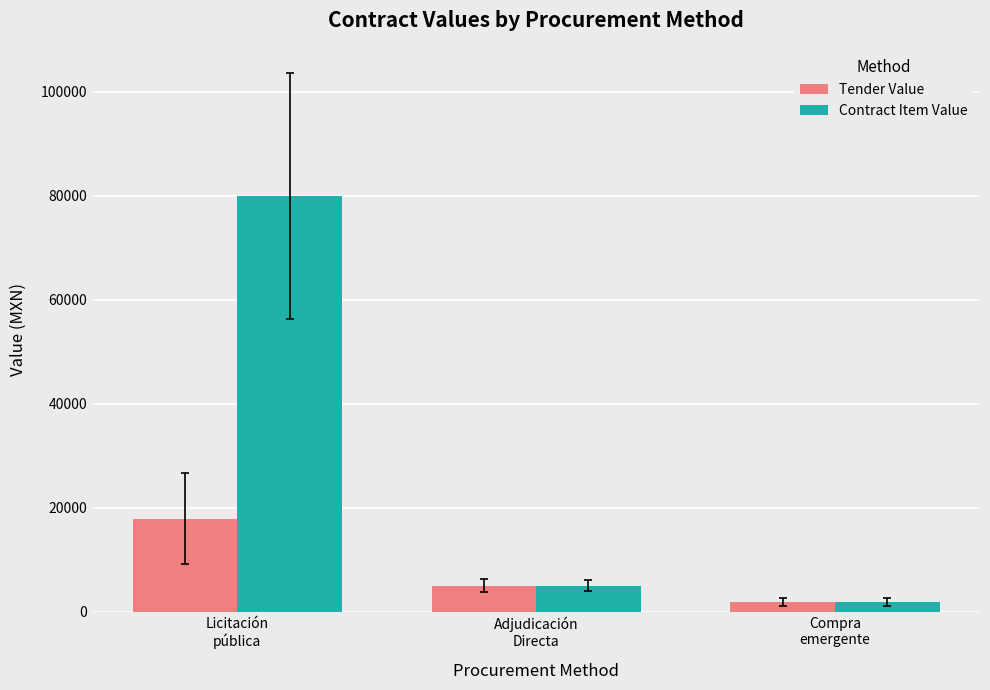

Is it true that Contract Item Value equals 79972.4 at Licitación
pública?

True